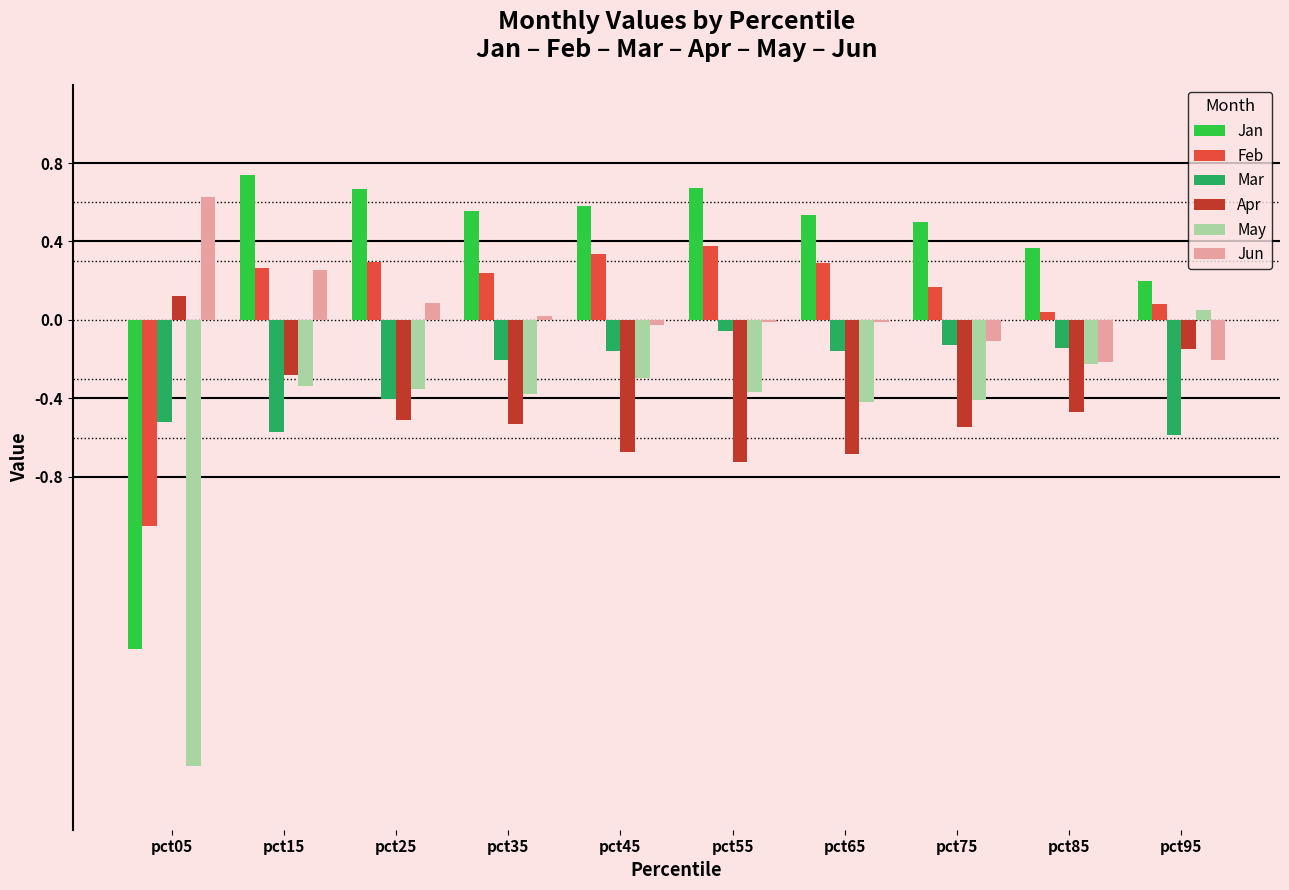

Does the chart contain stacked bars?

No